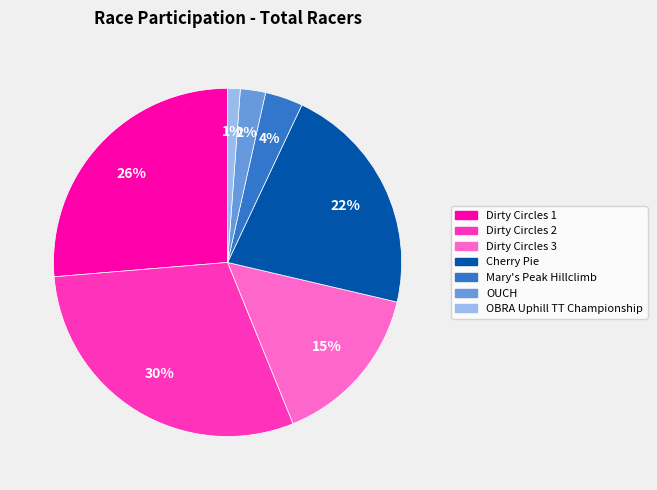

To the nearest percent, what is the difference between the largest and smallest slice percentages?

29%